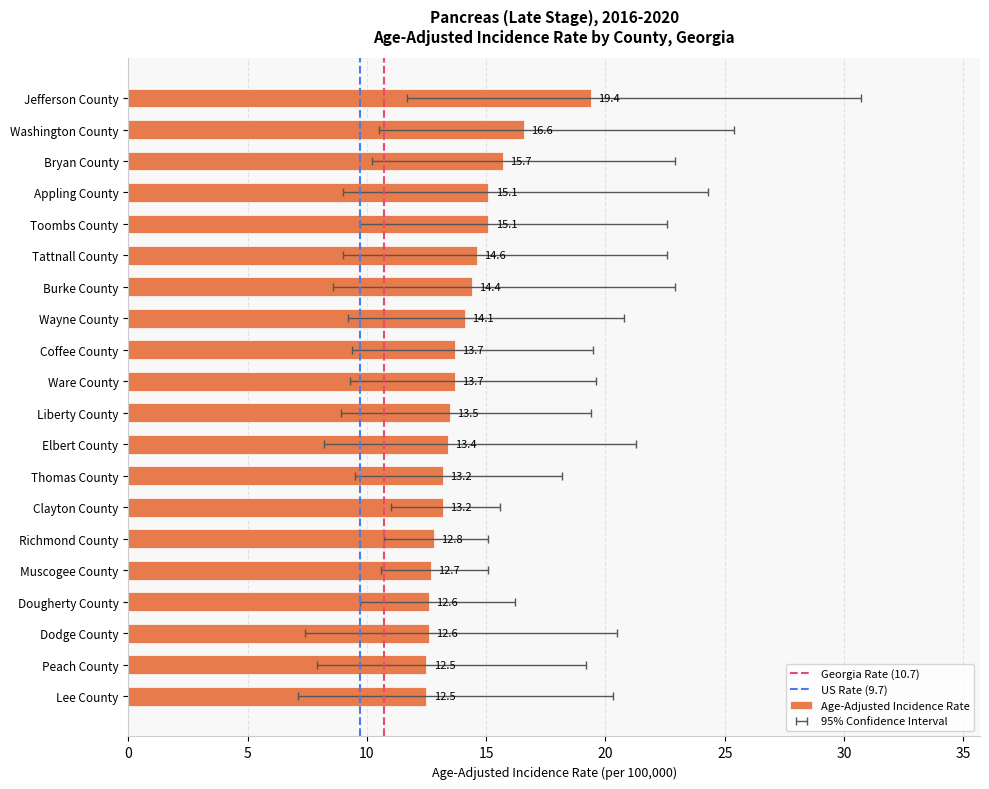

Which has a higher value, Jefferson County or Lee County?

Jefferson County